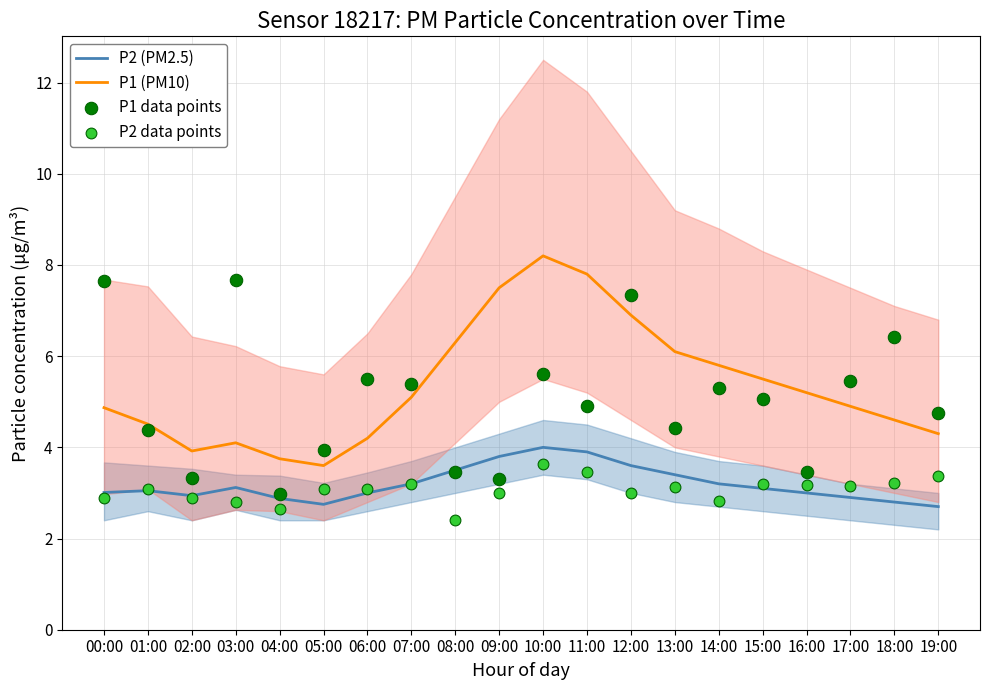

Which series contains the lowest Y value?

P2 data points